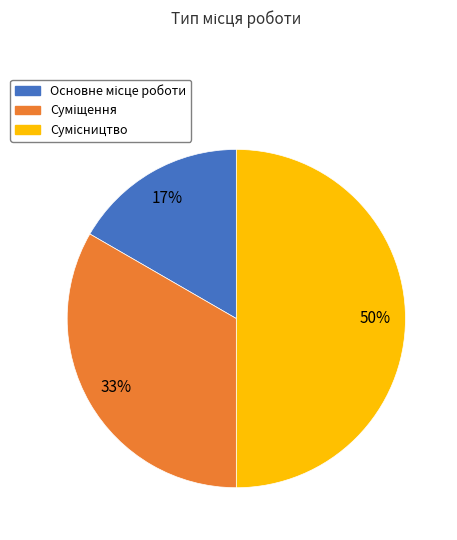

To the nearest percent, what is the average slice percentage?

33%